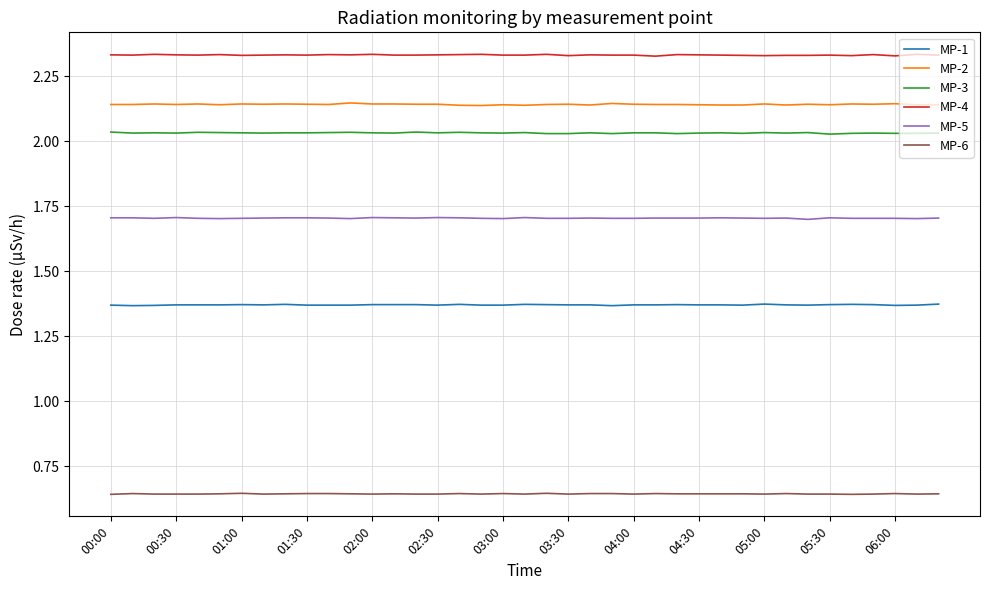

Which series has the largest total across all categories?

MP-4